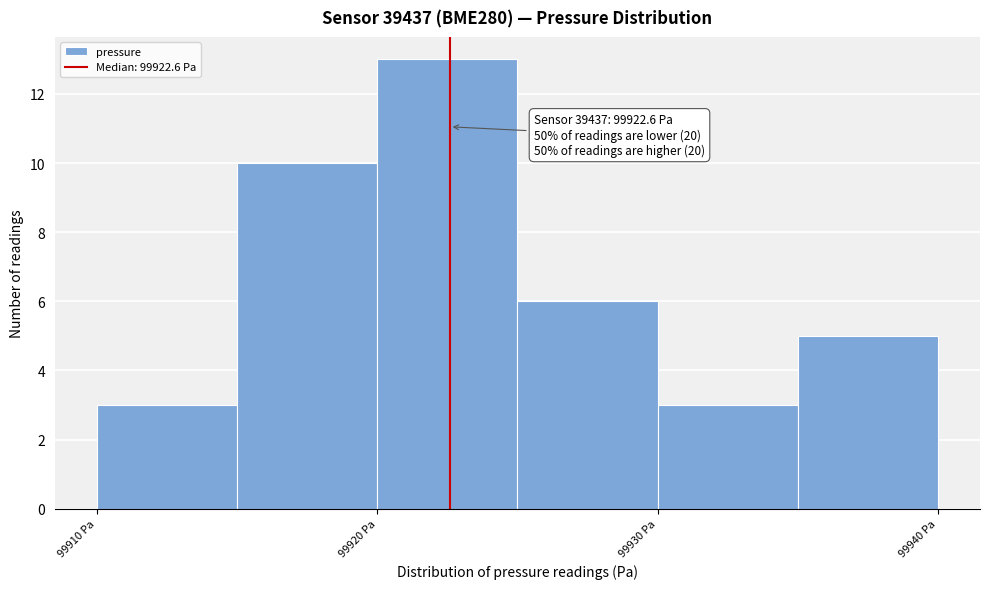

Which range on the x-axis has the tallest bar?

99920 to 99925